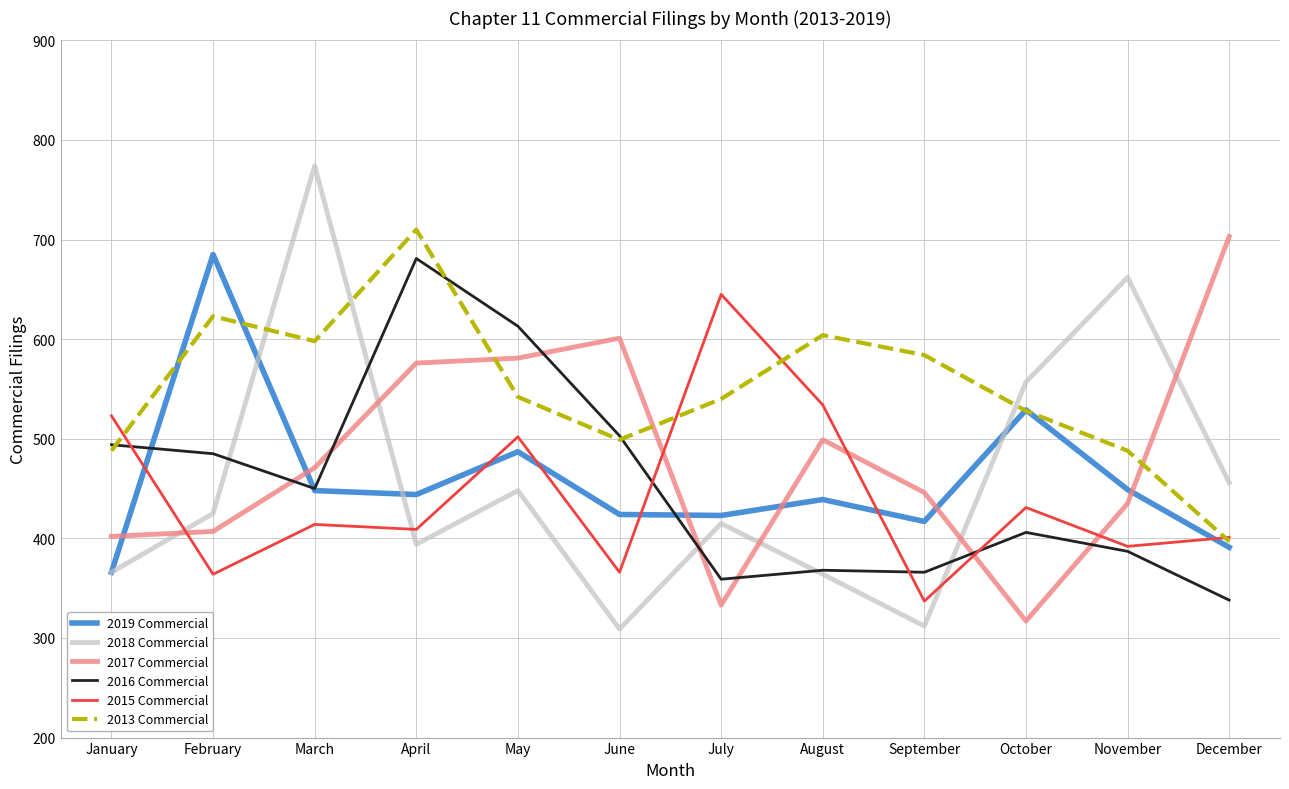

What is the difference between the highest and lowest values at November?

275